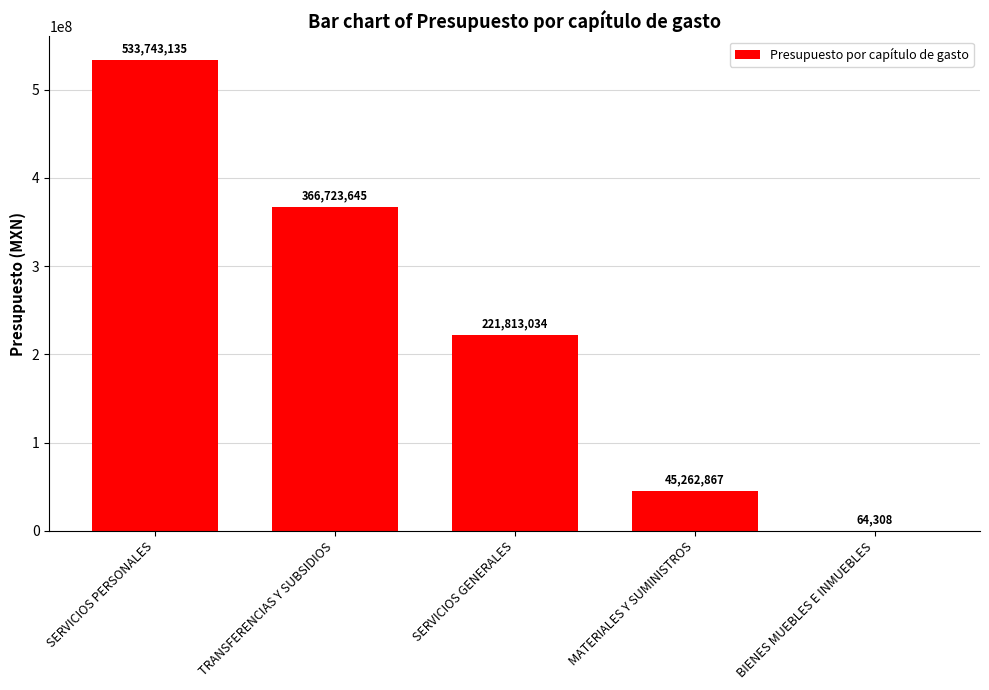

What is the ratio of the value at TRANSFERENCIAS Y SUBSIDIOS to the value at SERVICIOS PERSONALES?

0.7